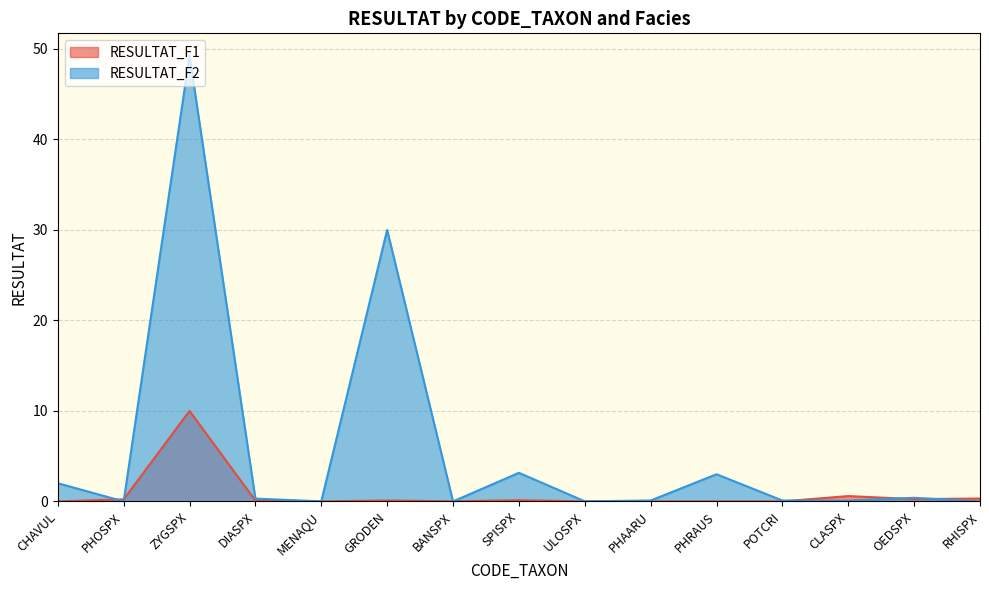

What is the sum of the RESULTAT_F2 values at OEDSPX and CLASPX?

0.5